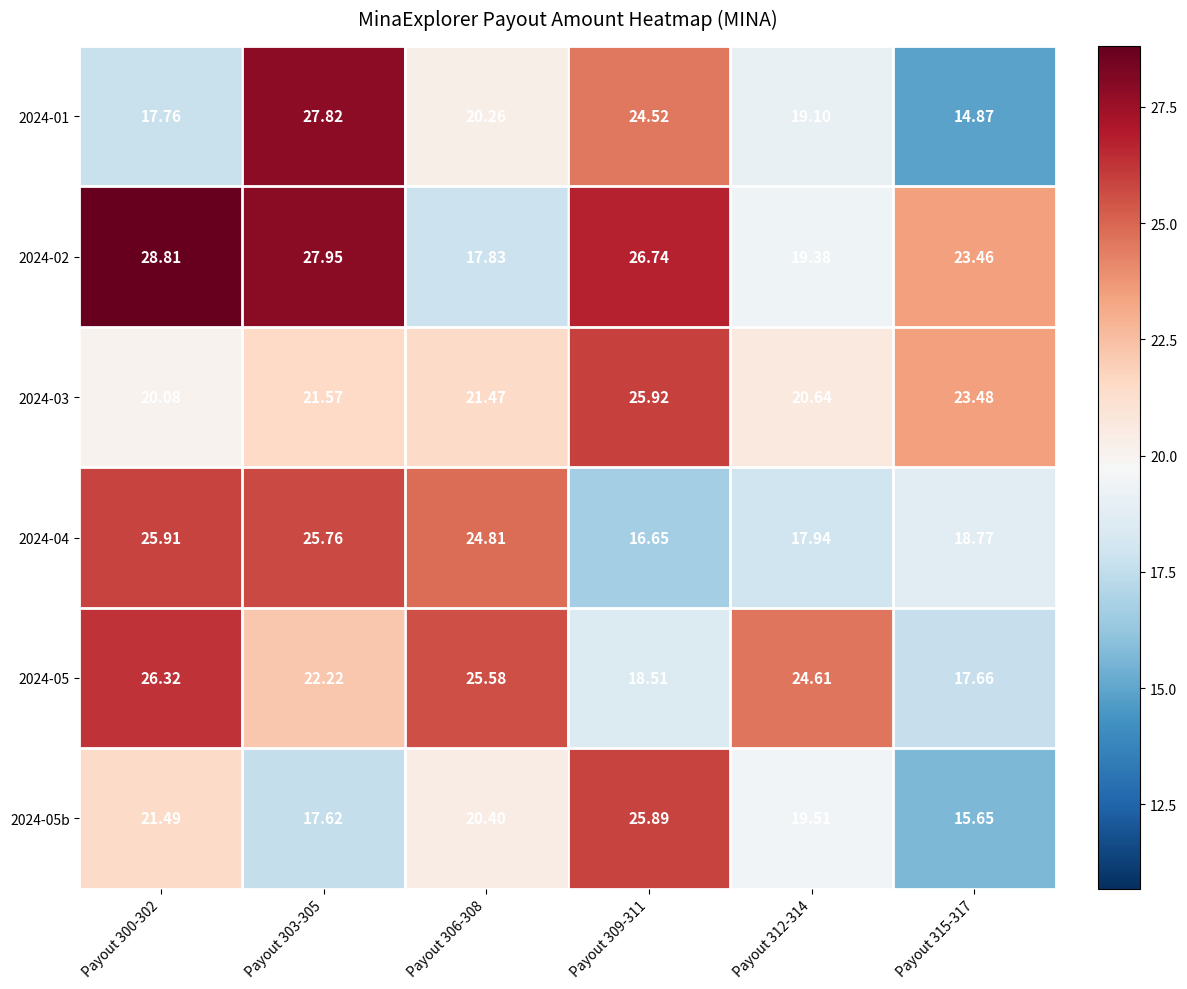

How many data points in 2024-02 are less than 26?

3